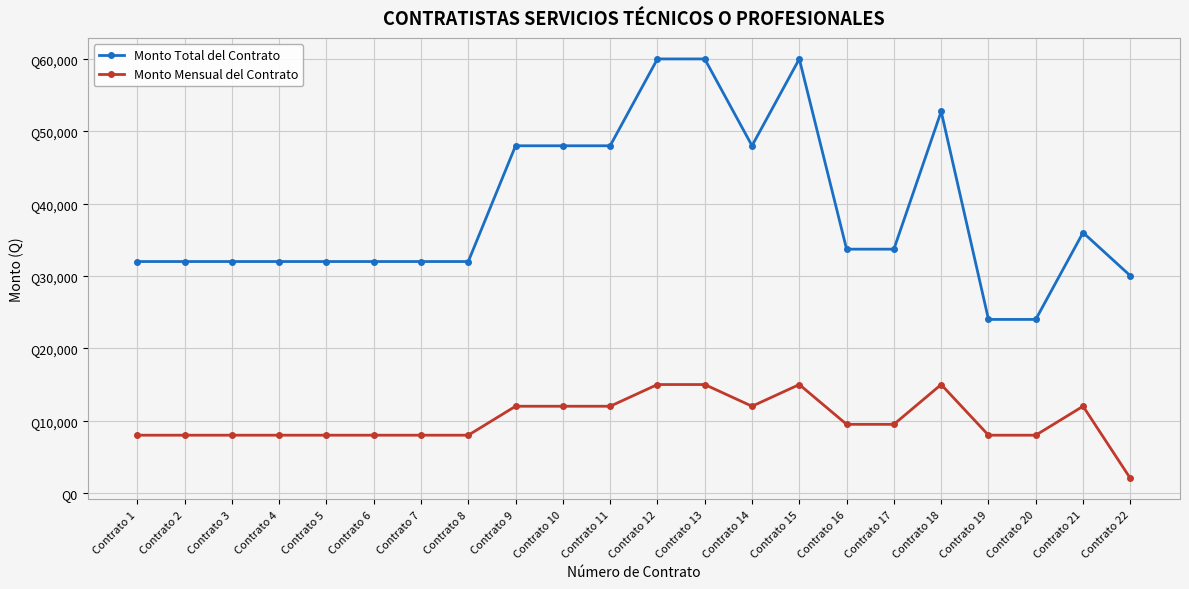

At which category does Monto Total del Contrato reach its first local valley?

Contrato 14